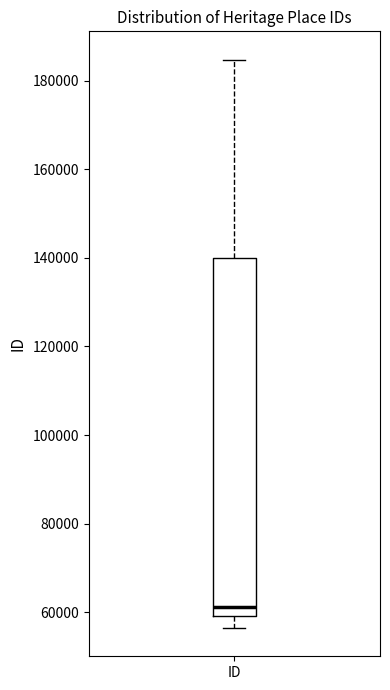

Where is the lower edge of the box for ID on the y-axis? The values are not printed on the chart, so give them approximately, as read against the axis.

60000